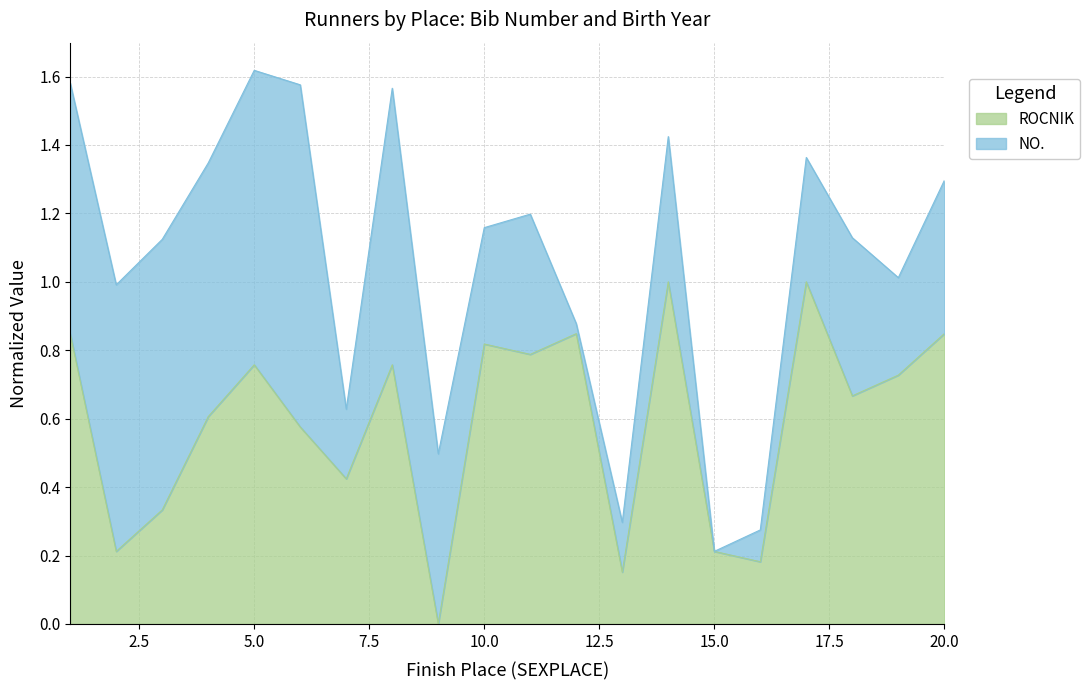

How many values are between 0 and 1?

20